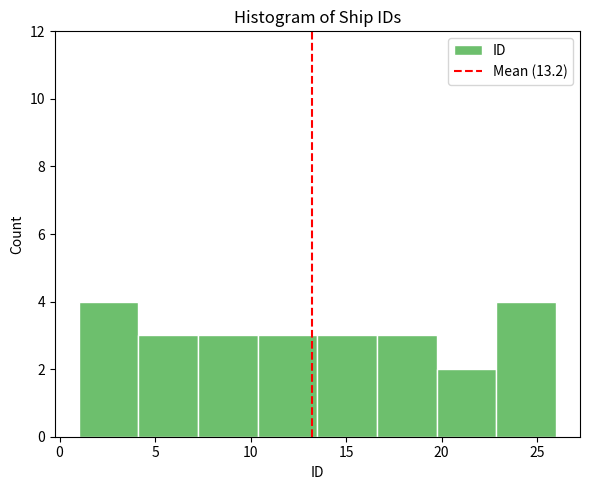

Reading left to right, transcribe this chart: for each bar, give the range it covers on the x-axis and its height. Neither the bar edges nor the heights are printed on the chart, so give them approximately, as read against the axes.

1.0 to 4.0: 4
4.0 to 7.5: 3
7.5 to 10.5: 3
10.5 to 13.5: 3
13.5 to 16.5: 3
16.5 to 20.0: 3
20.0 to 23.0: 2
23.0 to 26.0: 4